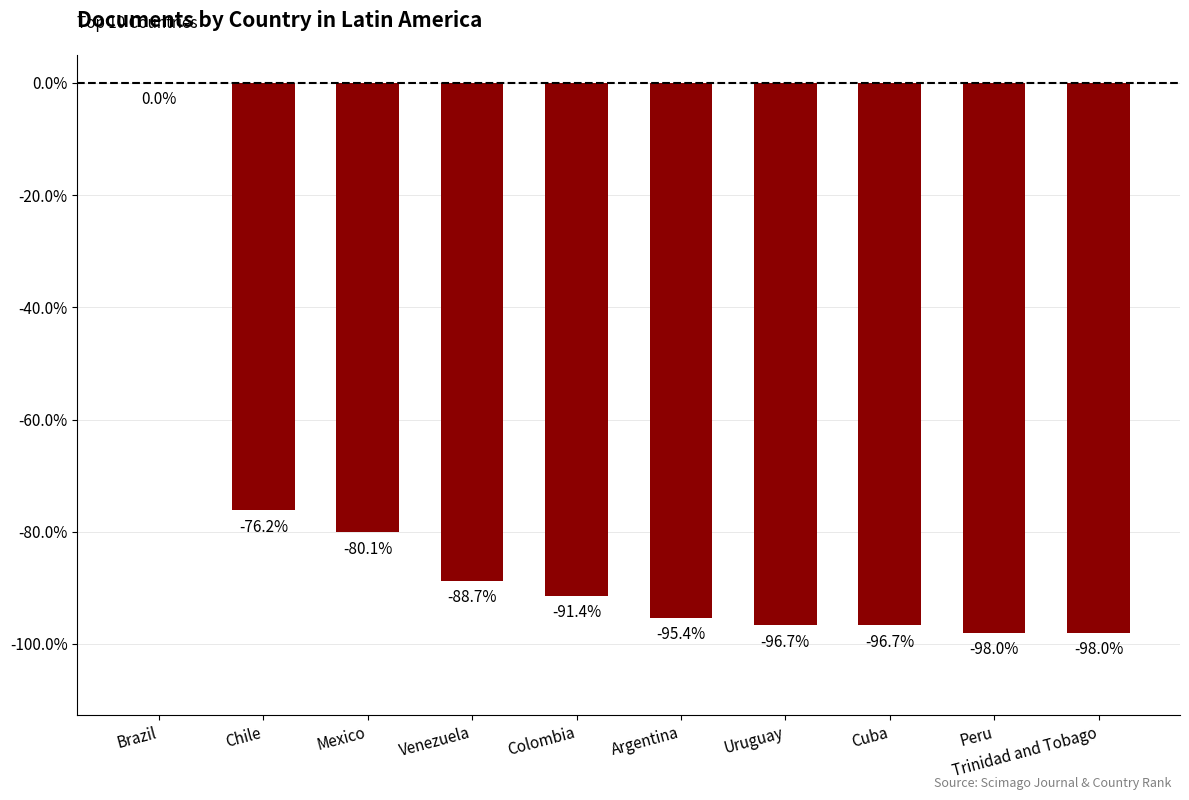

True or false: the data shows -50.9 at Colombia.

False